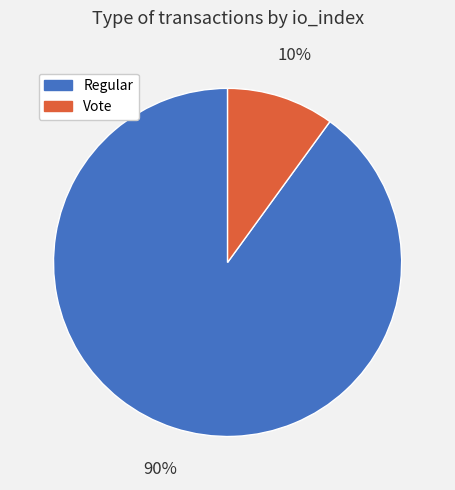

To the nearest percent, what is the average slice percentage?

50%